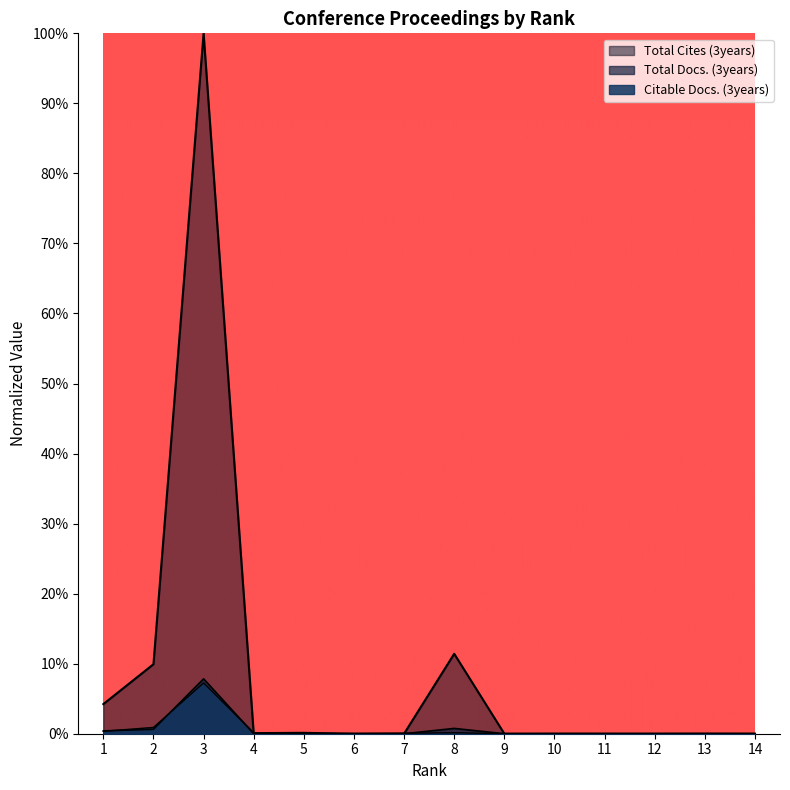

Is it true that Total Cites (3years) equals 0.0 at 4?

True